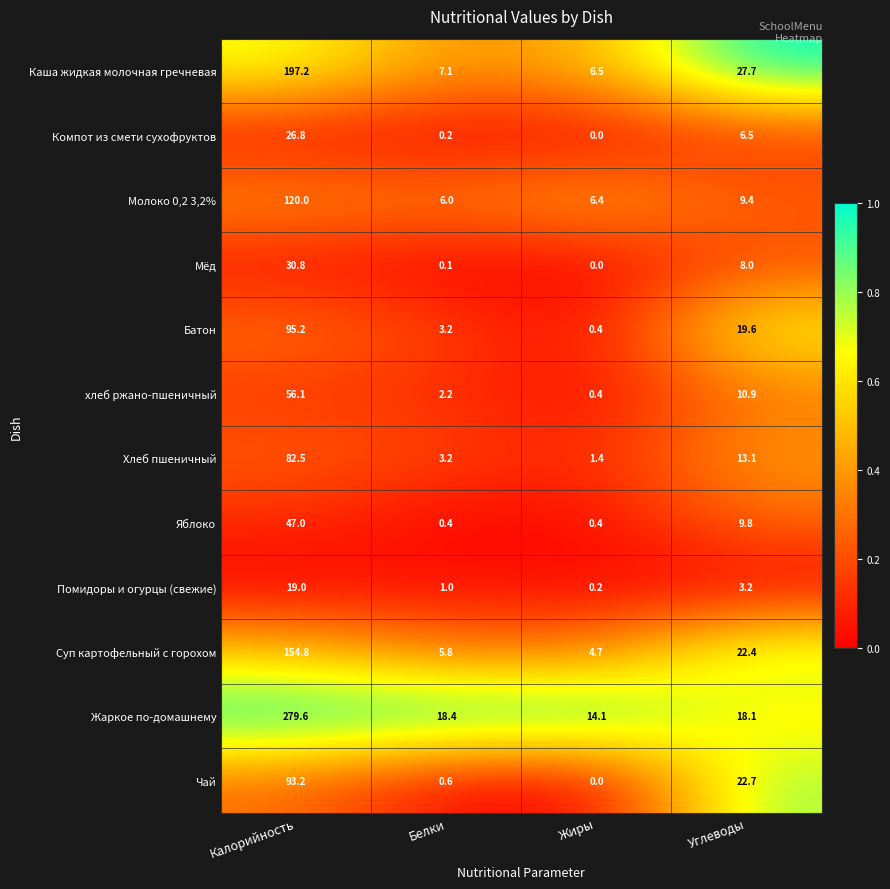

True or false: Чай has a value of 93.2 at Калорийность.

True